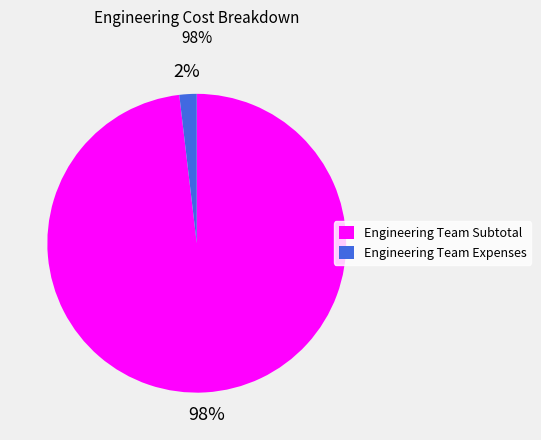

The Engineering Team Subtotal slice represents 98% of the pie. True or false?

True